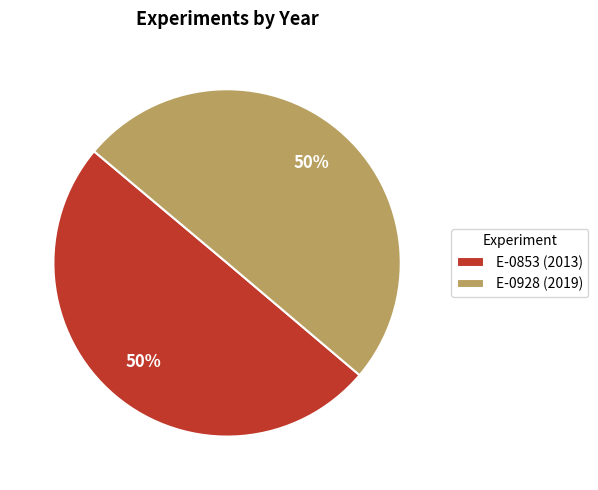

To the nearest percent, what is the average slice percentage?

50%